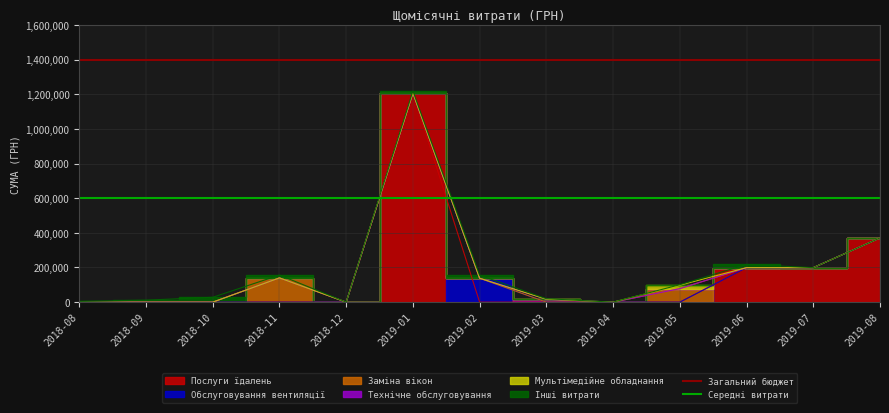

What is the value of the Середні витрати point at the 1st from the left?

600000